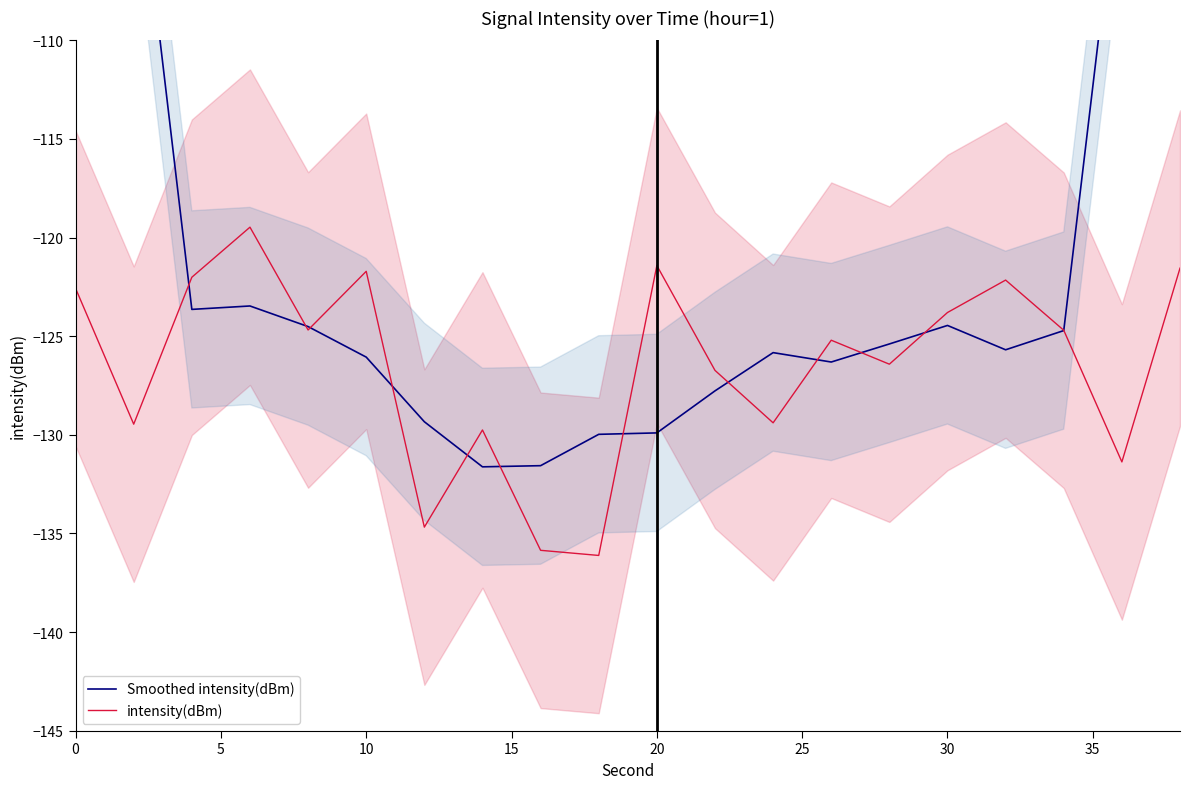

What is the smallest value displayed?

-136.1